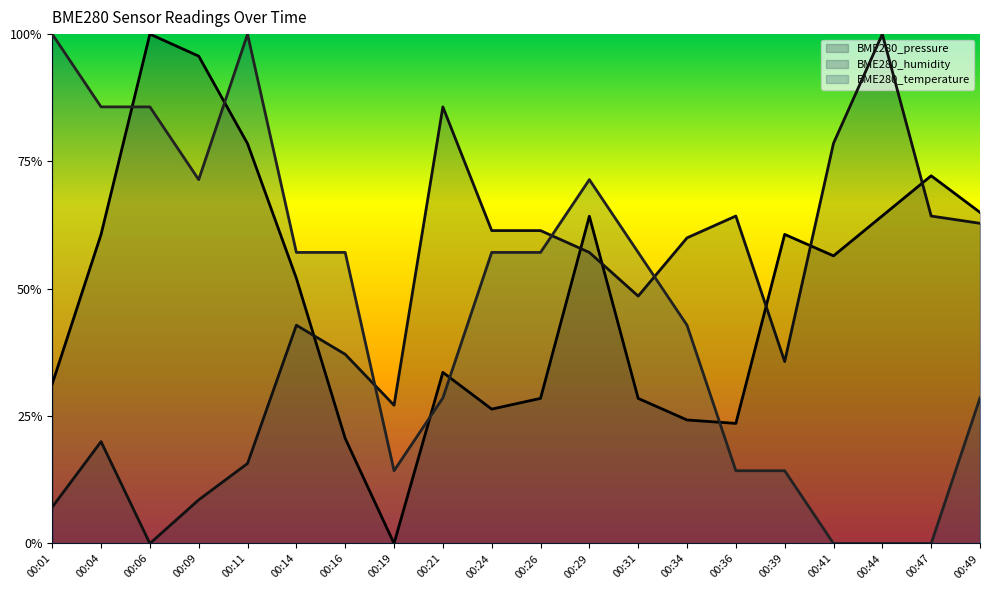

Which series has the largest total across all categories?

BME280_pressure